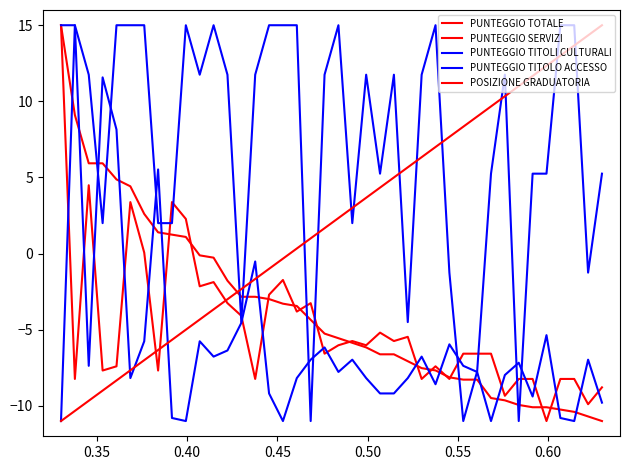

What is the difference between the maximum and minimum values in the PUNTEGGIO TOTALE series?

26.0